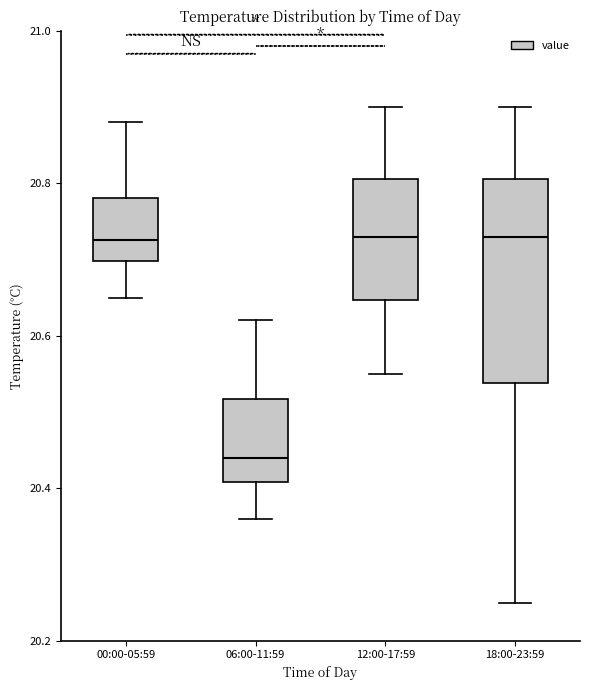

Which box is the tallest, from its lower edge to its upper edge?

18:00-23:59